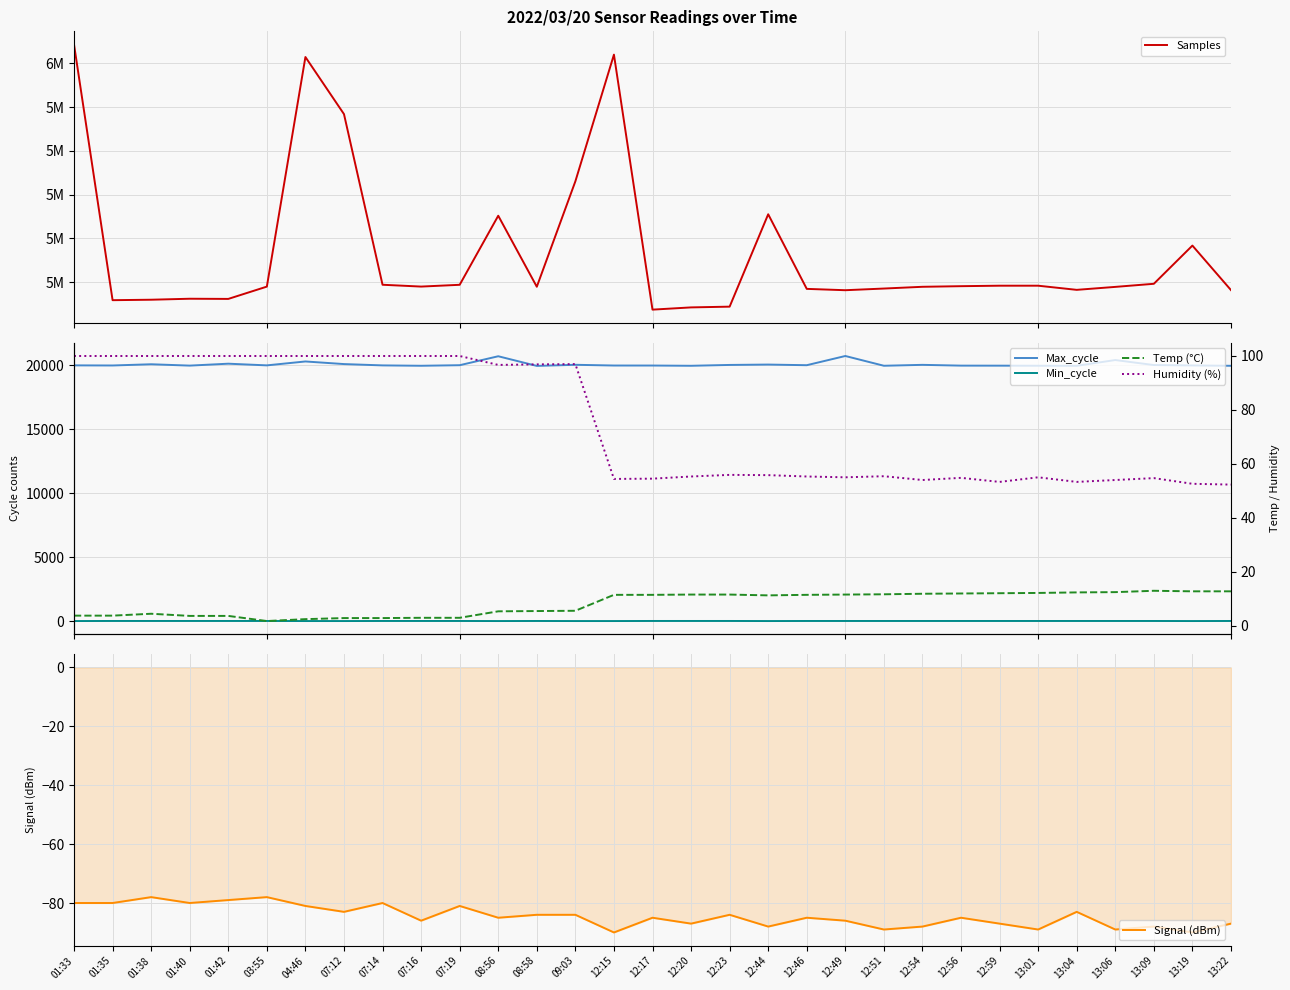

Reading right to left, what are all the values shown in this chart?

Samples: 13:22=4963309.0	13:19=5166852.0	13:09=4992128.0	13:06=4977947.0	13:04=4964426.0	13:01=4983389.0	12:59=4983377.0	12:56=4981202.0	12:54=4978394.0	12:51=4970401.0	12:49=4962772.0	12:46=4968866.0	12:44=5310094.0	12:23=4887578.0	12:20=4884166.0	12:17=4873957.0	12:15=6040104.0	09:03=5460757.0	08:58=4978548.0	08:56=5303374.0	07:19=4987506.0	07:16=4979375.0	07:14=4987712.0	07:12=5768037.0	04:46=6029190.0	03:55=4979232.0	01:42=4922985.0	01:40=4923782.0	01:38=4919273.0	01:35=4917180.0	01:33=6086048.0
Max_cycle: 13:22=19955.0	13:19=19982.0	13:09=20014.0	13:06=20404.0	13:04=19953.0	13:01=19959.0	12:59=19965.0	12:56=19968.0	12:54=20029.0	12:51=19958.0	12:49=20720.0	12:46=20001.0	12:44=20051.0	12:23=20022.0	12:20=19956.0	12:17=19975.0	12:15=19976.0	09:03=20033.0	08:58=19946.0	08:56=20700.0	07:19=20001.0	07:16=19957.0	07:14=19986.0	07:12=20089.0	04:46=20293.0	03:55=19988.0	01:42=20119.0	01:40=19969.0	01:38=20075.0	01:35=19979.0	01:33=19988.0
Min_cycle: 13:22=28.0	13:19=23.0	13:09=28.0	13:06=28.0	13:04=28.0	13:01=28.0	12:59=28.0	12:56=28.0	12:54=28.0	12:51=28.0	12:49=28.0	12:46=28.0	12:44=23.0	12:23=29.0	12:20=29.0	12:17=29.0	12:15=23.0	09:03=23.0	08:58=28.0	08:56=23.0	07:19=28.0	07:16=28.0	07:14=28.0	07:12=23.0	04:46=23.0	03:55=28.0	01:42=29.0	01:40=29.0	01:38=29.0	01:35=29.0	01:33=23.0
Signal (dBm): 13:22=-87.0	13:19=-90.0	13:09=-88.0	13:06=-89.0	13:04=-83.0	13:01=-89.0	12:59=-87.0	12:56=-85.0	12:54=-88.0	12:51=-89.0	12:49=-86.0	12:46=-85.0	12:44=-88.0	12:23=-84.0	12:20=-87.0	12:17=-85.0	12:15=-90.0	09:03=-84.0	08:58=-84.0	08:56=-85.0	07:19=-81.0	07:16=-86.0	07:14=-80.0	07:12=-83.0	04:46=-81.0	03:55=-78.0	01:42=-79.0	01:40=-80.0	01:38=-78.0	01:35=-80.0	01:33=-80.0
Temp (°C): 13:22=12.8	13:19=12.8	13:09=13.0	13:06=12.5	13:04=12.4	13:01=12.2	12:59=12.1	12:56=12.0	12:54=11.9	12:51=11.7	12:49=11.6	12:46=11.5	12:44=11.3	12:23=11.6	12:20=11.6	12:17=11.5	12:15=11.5	09:03=5.6	08:58=5.5	08:56=5.4	07:19=3.0	07:16=3.0	07:14=2.9	07:12=2.9	04:46=2.5	03:55=1.8	01:42=3.7	01:40=3.7	01:38=4.5	01:35=3.8	01:33=3.8
Humidity (%): 13:22=52.3	13:19=52.6	13:09=54.7	13:06=54.0	13:04=53.3	13:01=55.0	12:59=53.3	12:56=54.8	12:54=54.0	12:51=55.4	12:49=55.0	12:46=55.3	12:44=55.8	12:23=55.9	12:20=55.3	12:17=54.5	12:15=54.4	09:03=96.9	08:58=96.8	08:56=96.6	07:19=99.9	07:16=99.9	07:14=99.9	07:12=99.9	04:46=99.9	03:55=99.9	01:42=99.9	01:40=99.9	01:38=99.9	01:35=99.9	01:33=99.9